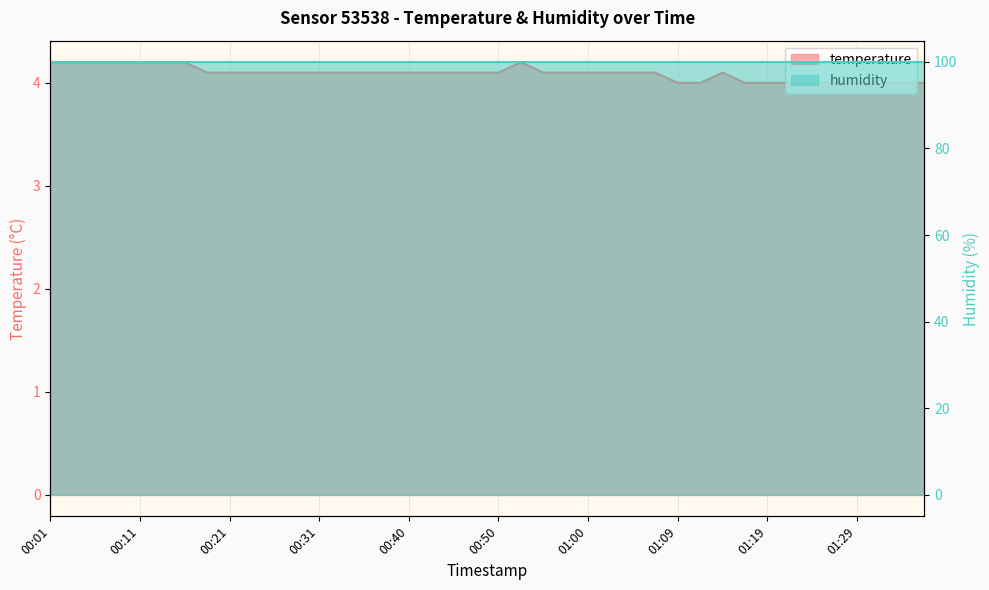

Which has a higher value, 01:36 or 00:01?

00:01